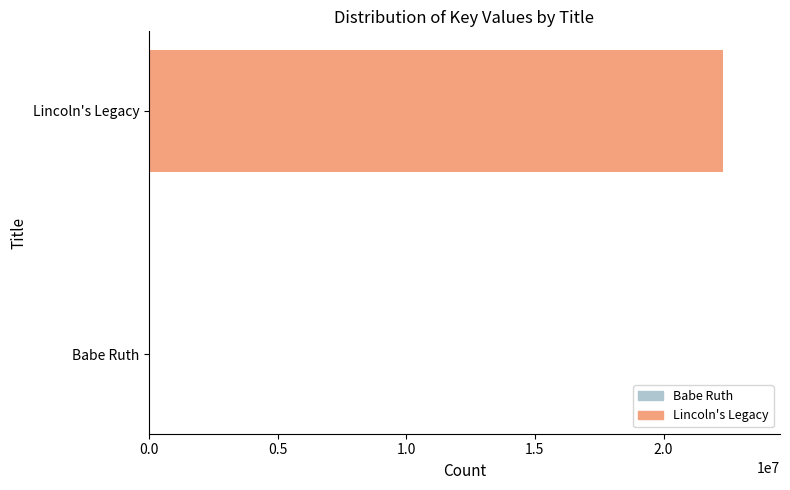

The value of Babe Ruth at Trade Paperback (2) is 8010. True or false?

False